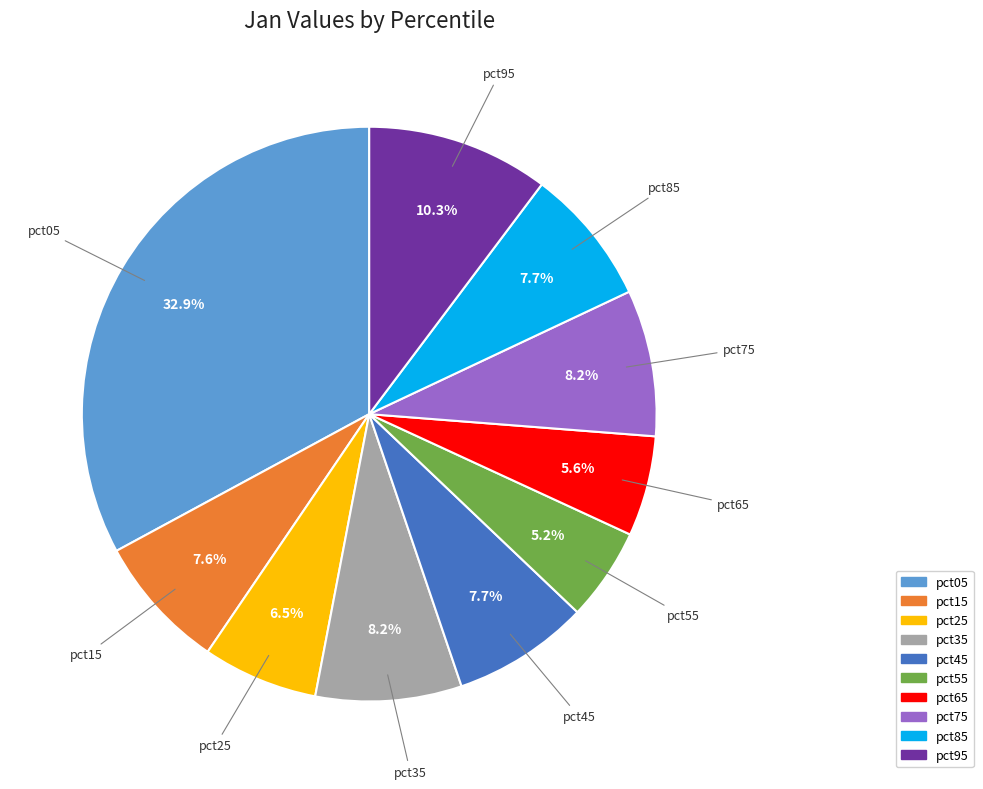

What percentage is the pct35 slice, to the nearest percent?

8%